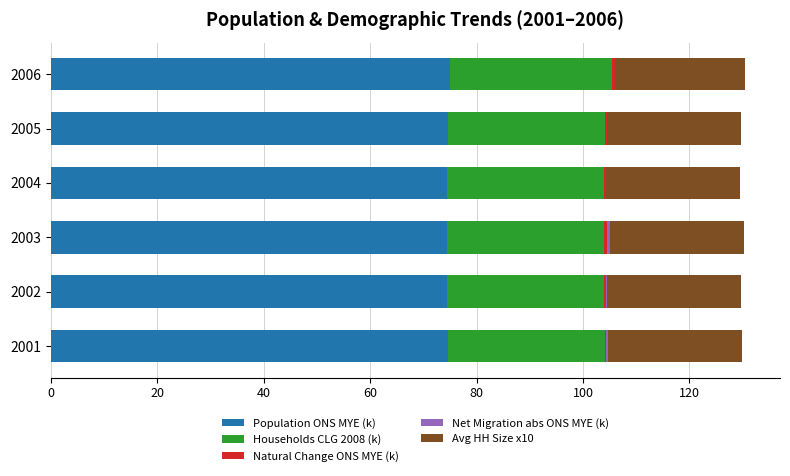

The value of Population ONS MYE (k) at 2004 is 74.4. True or false?

True